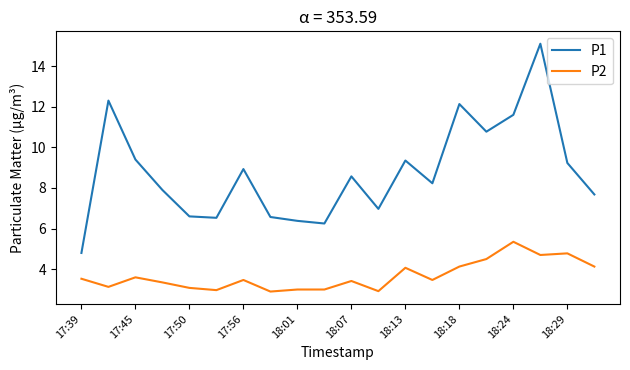

What is the highest value of the P1 series?

15.1